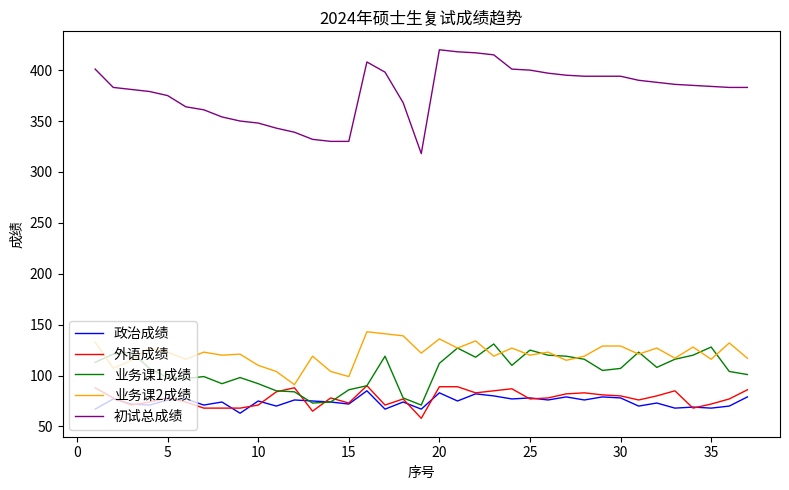

Which series has the largest total across all categories?

初试总成绩